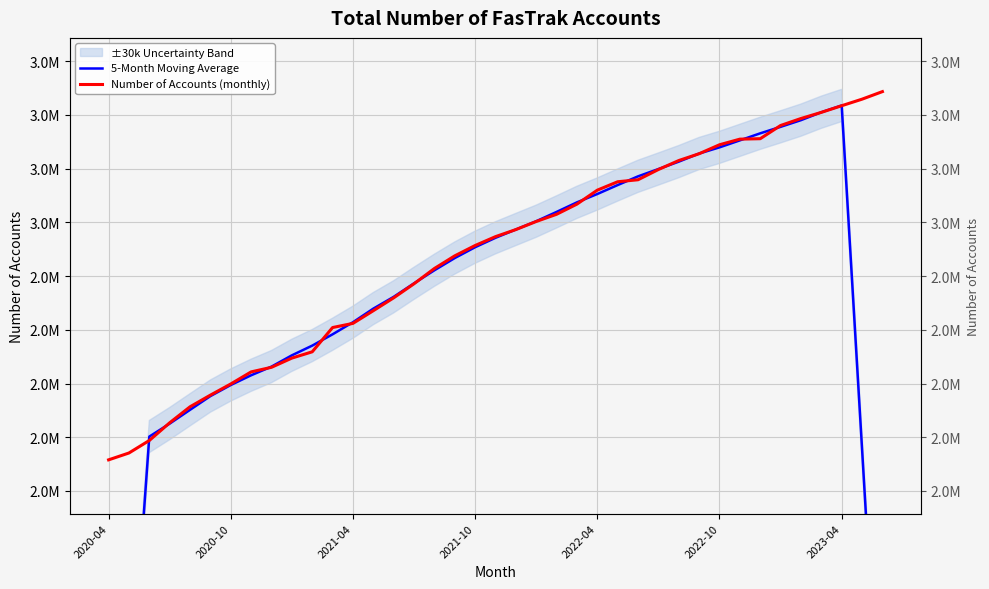

What position from the left is 25?

26